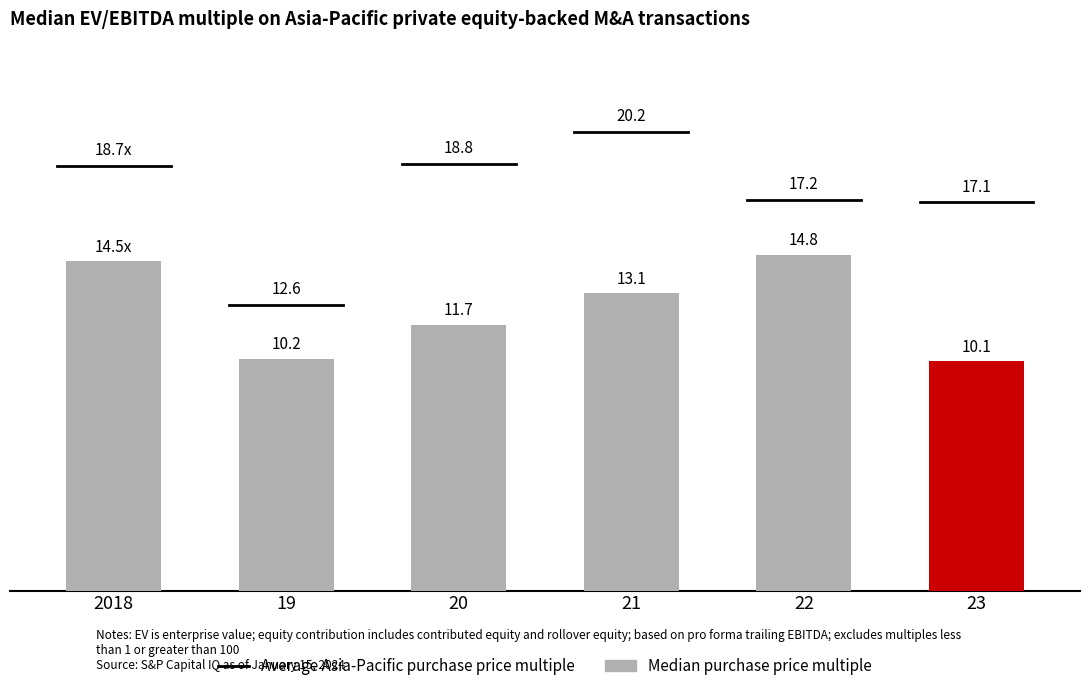

At which category does the chart reach its minimum across all series?

23